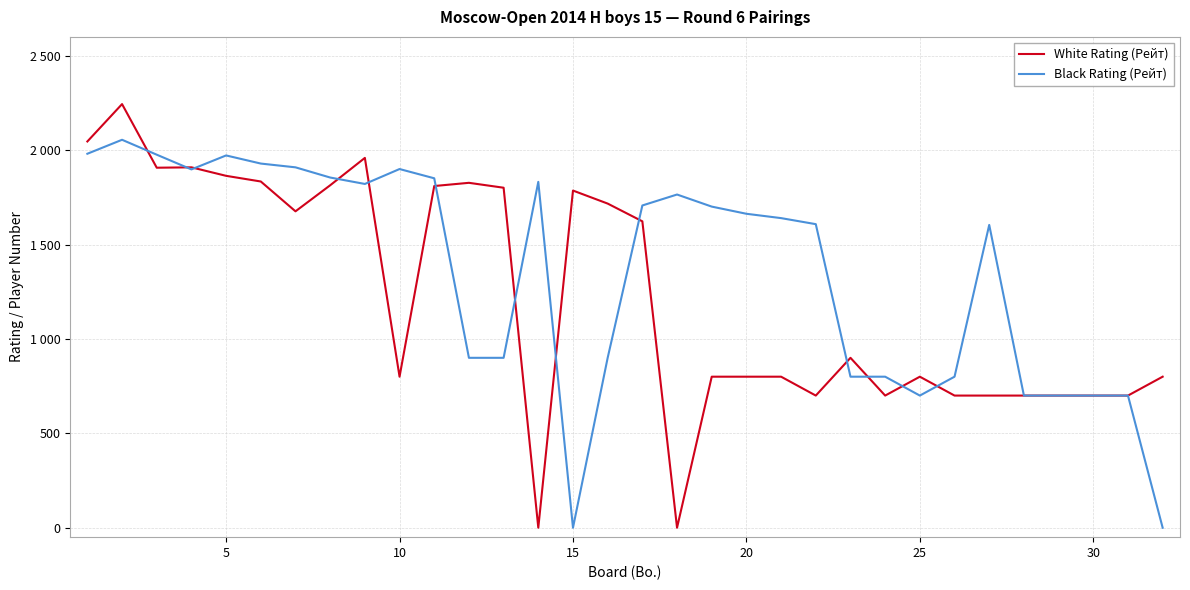

In Black Rating (Рейт), how many points are lower than both neighbors (excluding endpoints)?

4